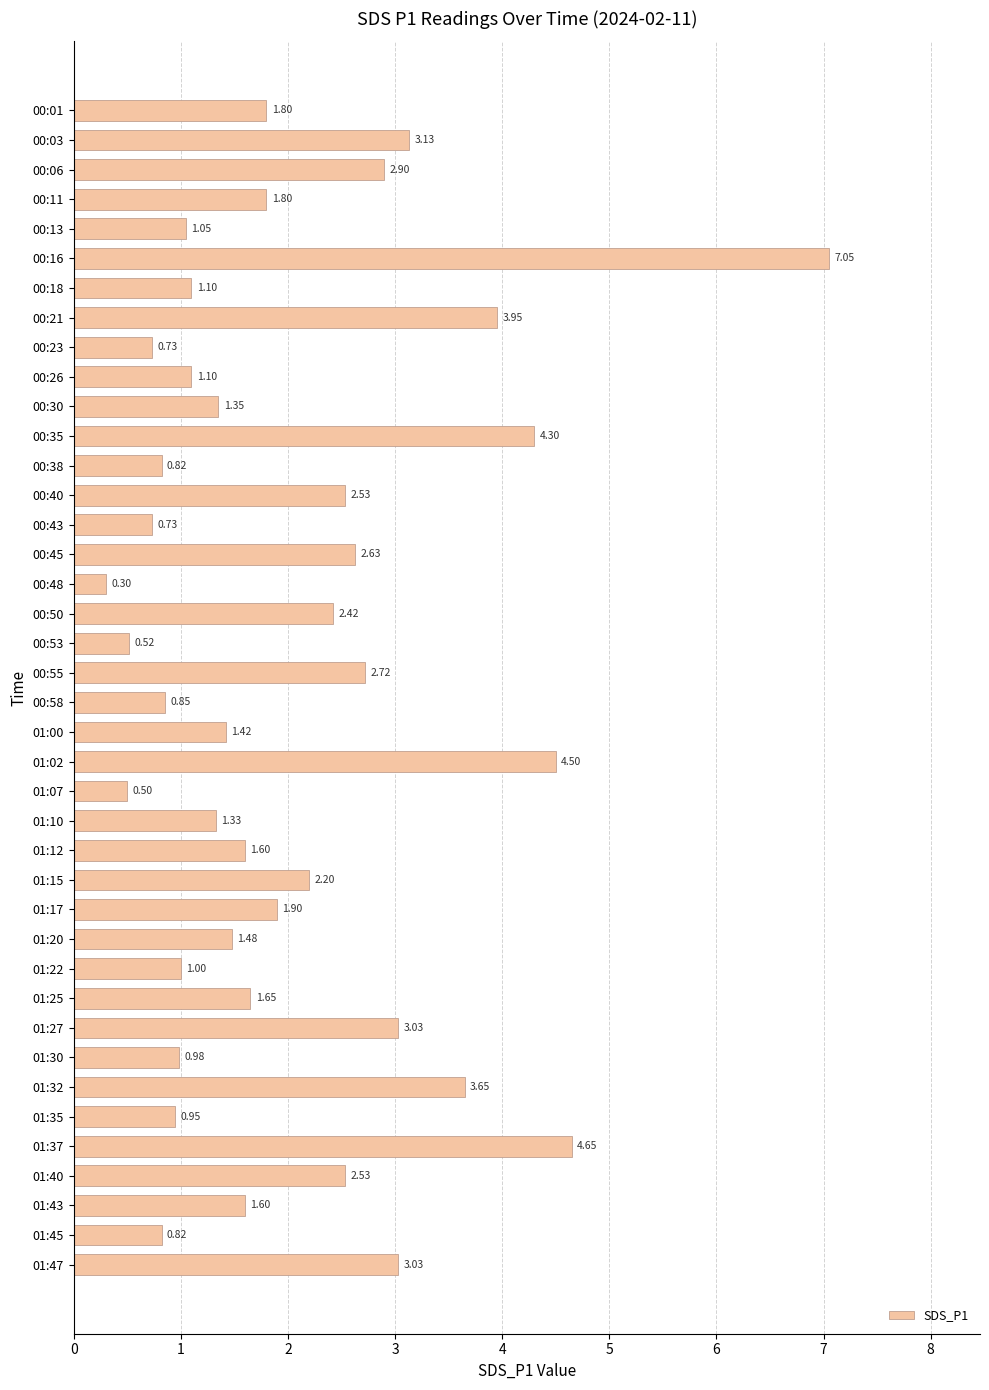

What is the ratio of the value at 00:55 to the value at 01:37?

0.6